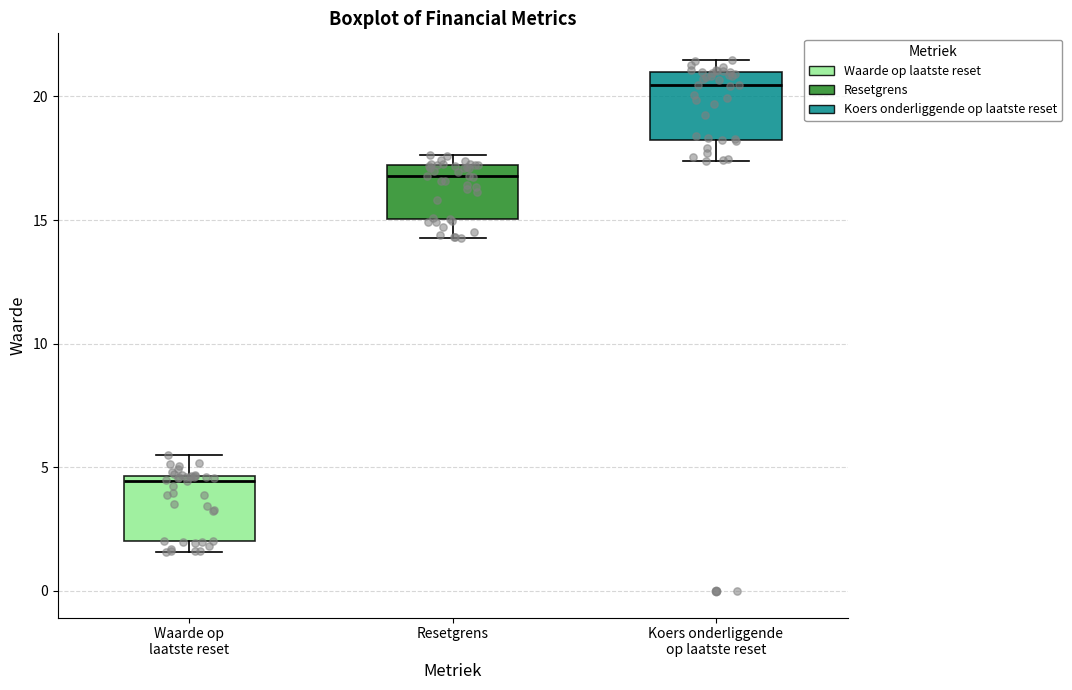

Reading left to right, transcribe this box plot: for each box, give where its median line is, the range the box spans, and where its two whiskers end, as read against the y-axis. The values are not printed on the chart, so give them approximately, as read against the axis.

Waarde op laatste reset: median 4.5 (just below the box's upper edge), box 2.0 to 4.5, whiskers 1.5 to 5.5
Resetgrens: median 17.0 (just below the box's upper edge), box 15.0 to 17.0, whiskers 14.5 to 17.5
Koers onderliggende op laatste reset: median 20.5, box 18.0 to 21.0, whiskers 17.5 to 21.5